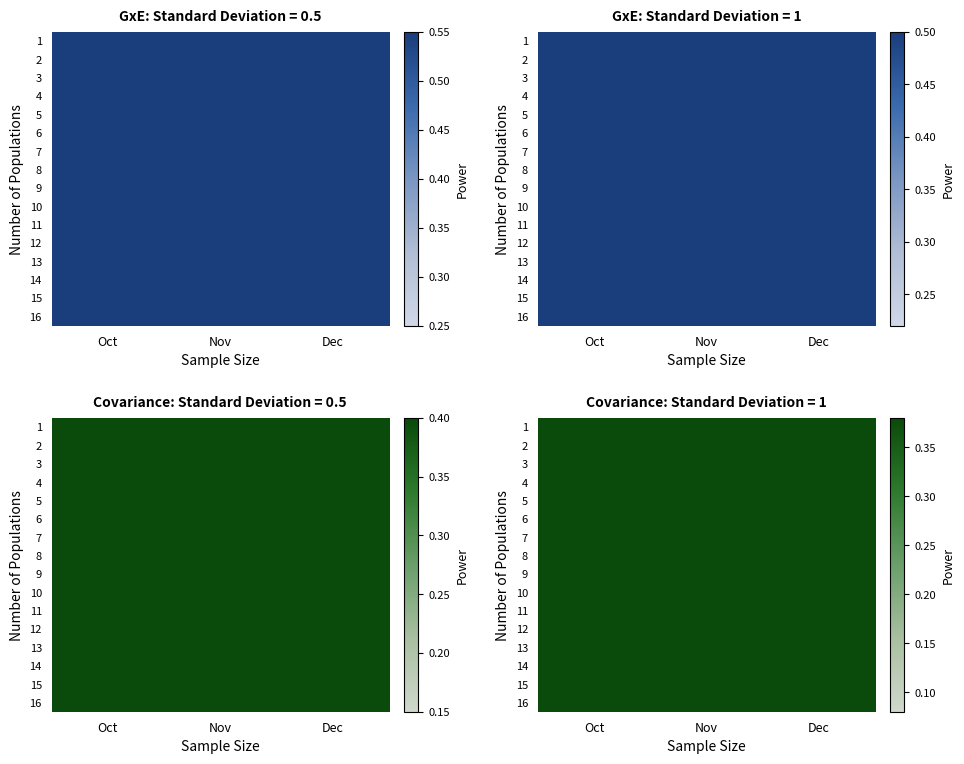

At which category is the sum across all series the highest?

Oct